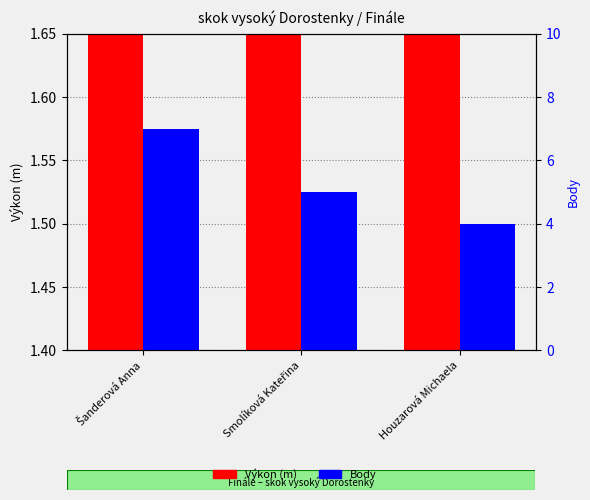

How many groups of bars are there?

3